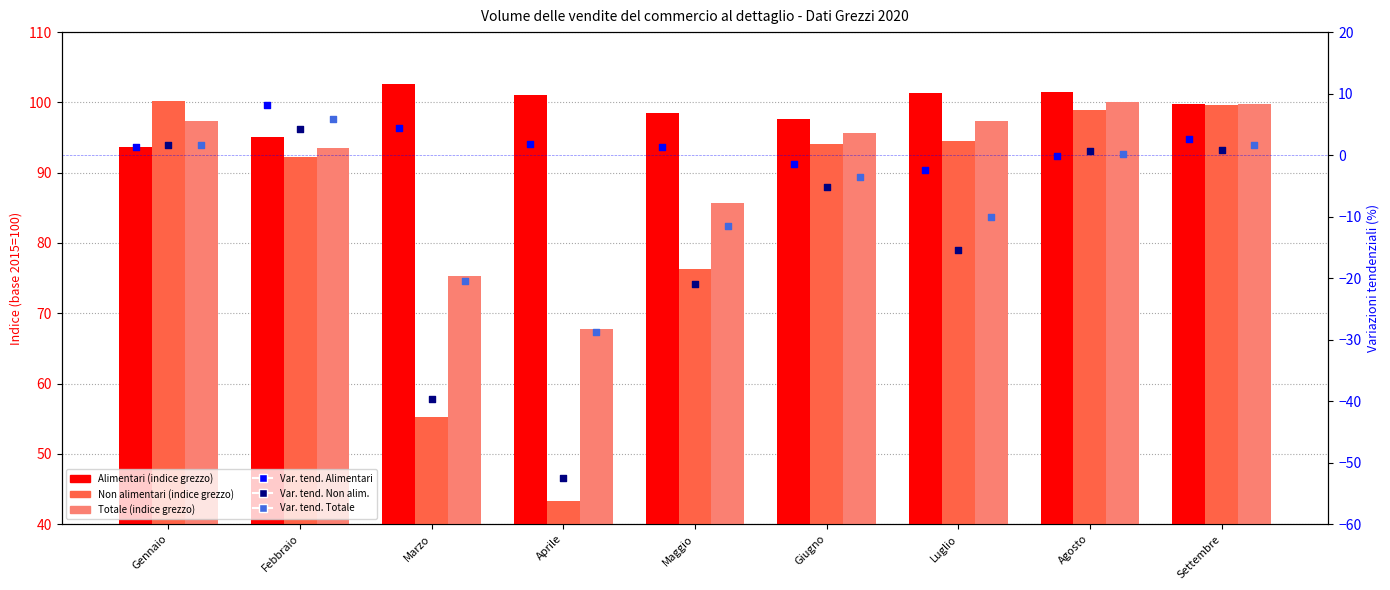

Which series has the largest total across all categories?

Alimentari (indice grezzo)